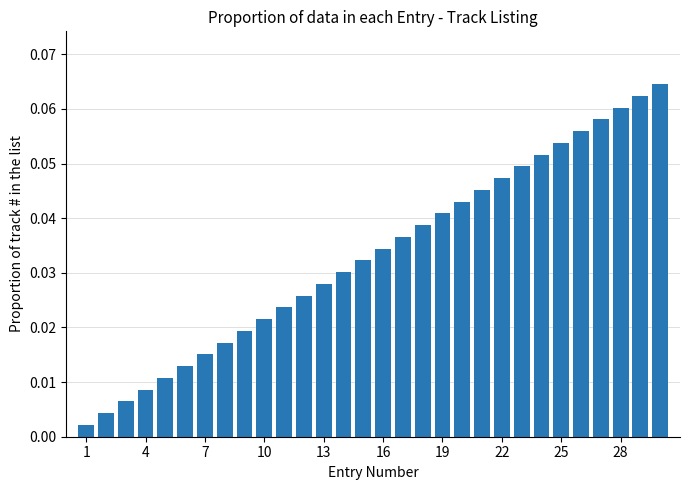

How many series are shown in this chart?

1